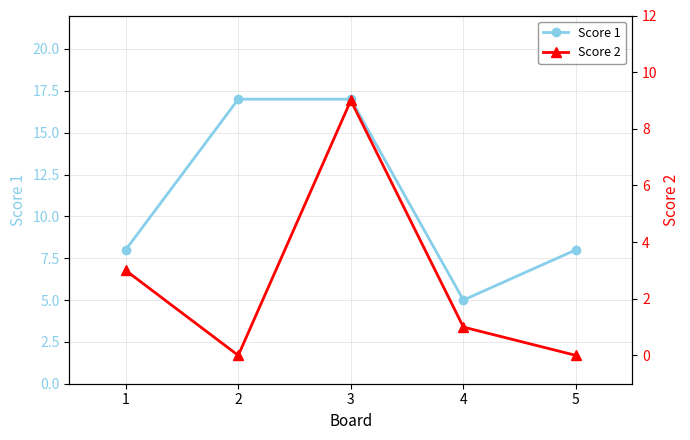

How many values in Score 2 are above zero?

3